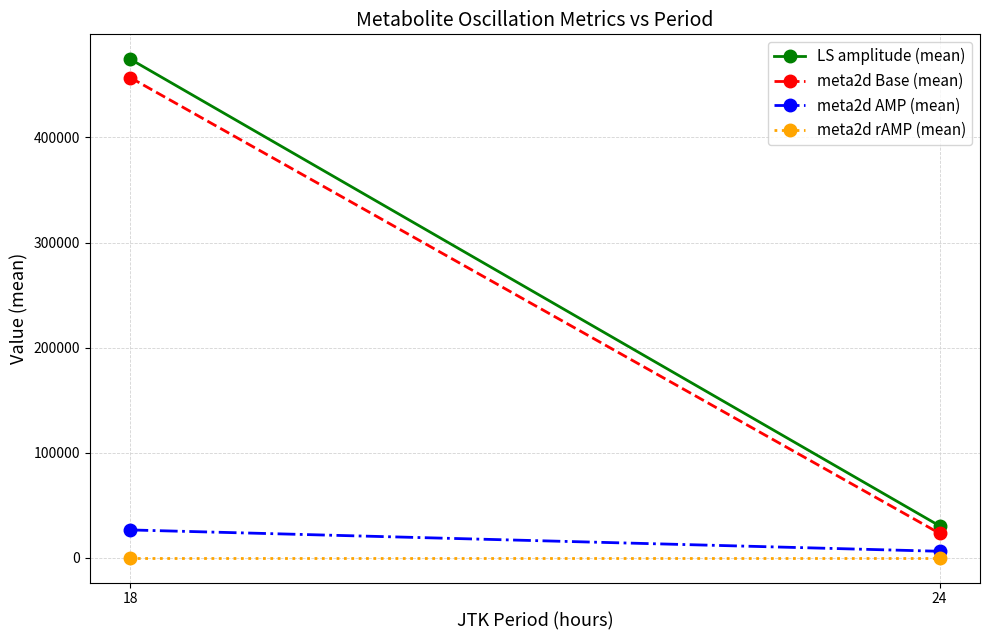

What is the average value of the meta2d AMP (mean) series?

16183.3